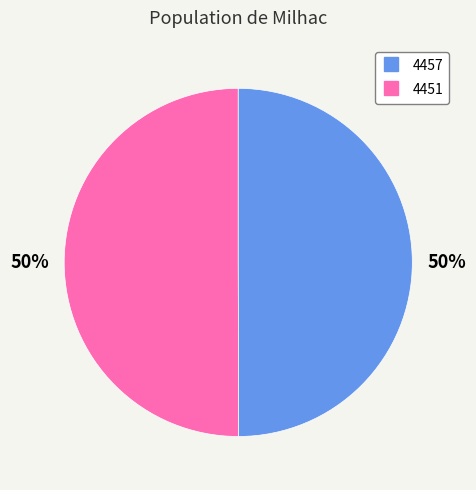

Combined, do 4457 and 4451 account for over 50%?

Yes